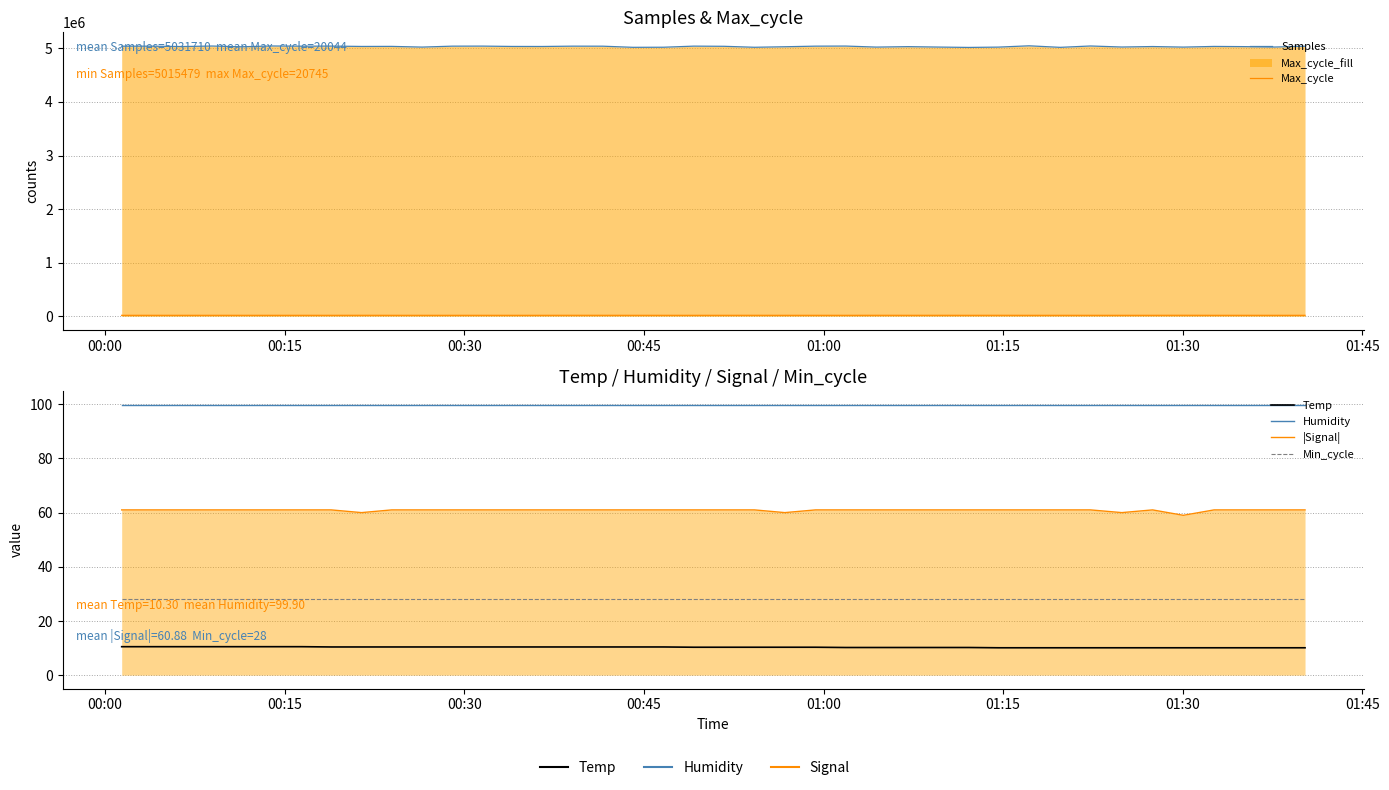

Which series has the largest range (max minus min)?

Samples